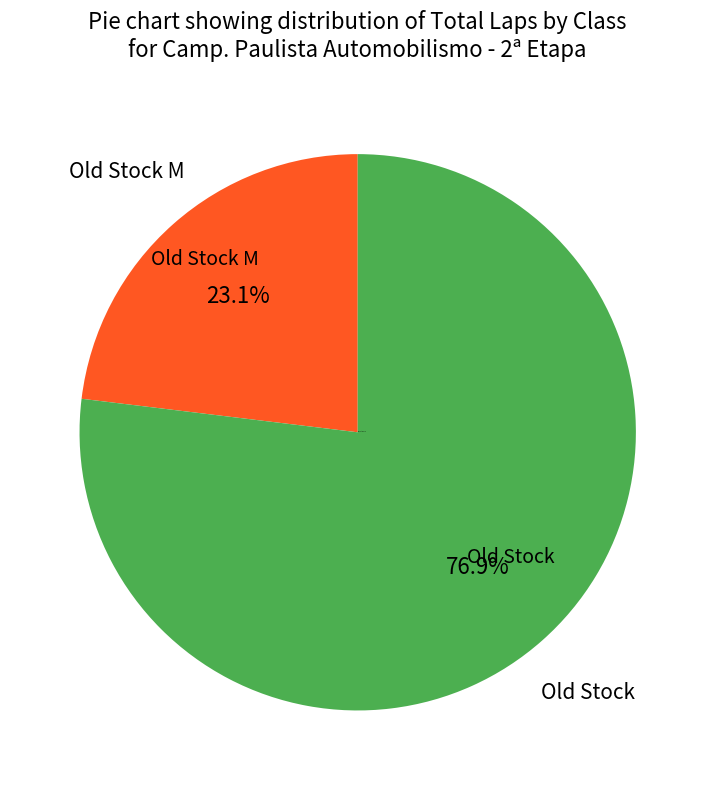

Is there a majority slice in this chart?

Yes